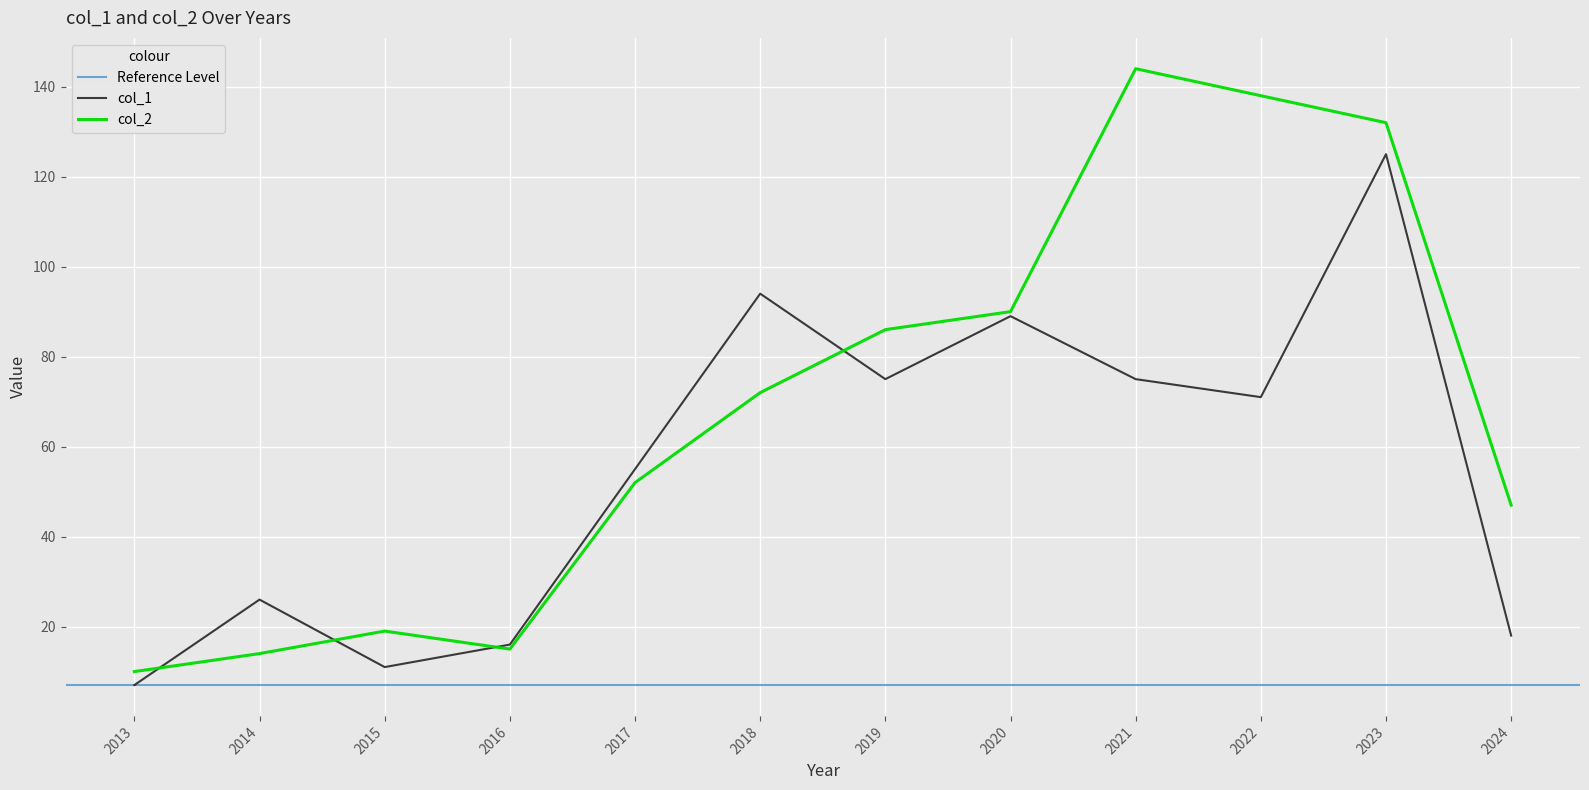

True or false: col_2 has a value of 73 at 2021.

False